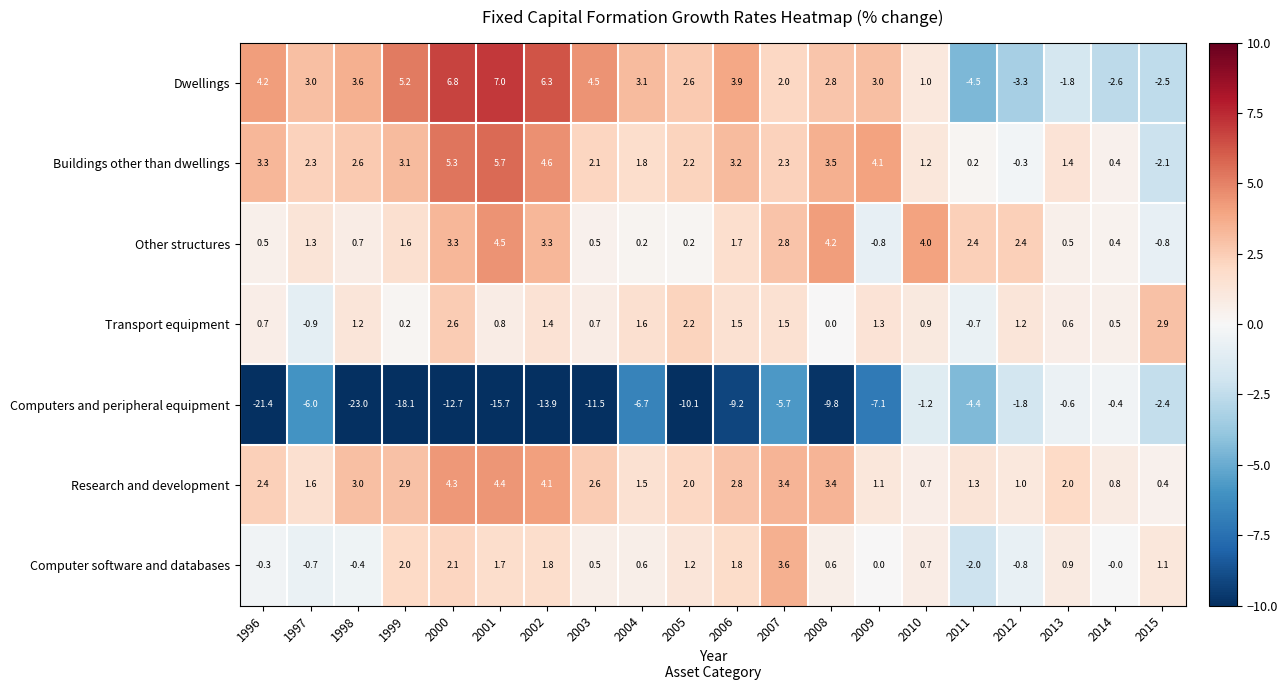

Is it true that Dwellings equals 5.2 at 1999?

True